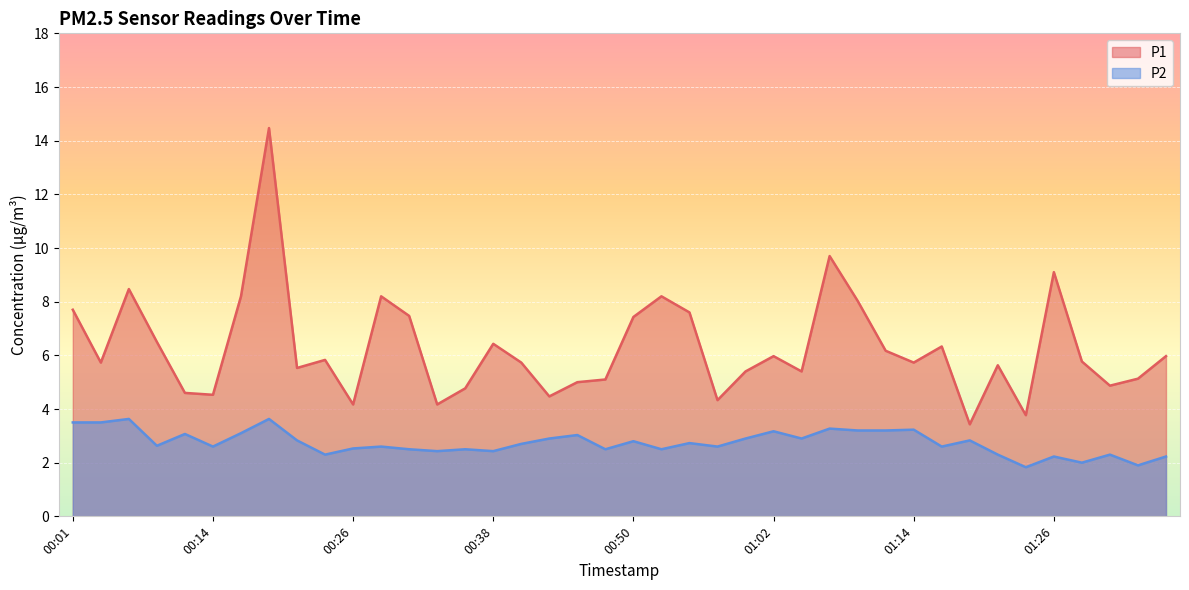

What position from the right is 00:55?

18